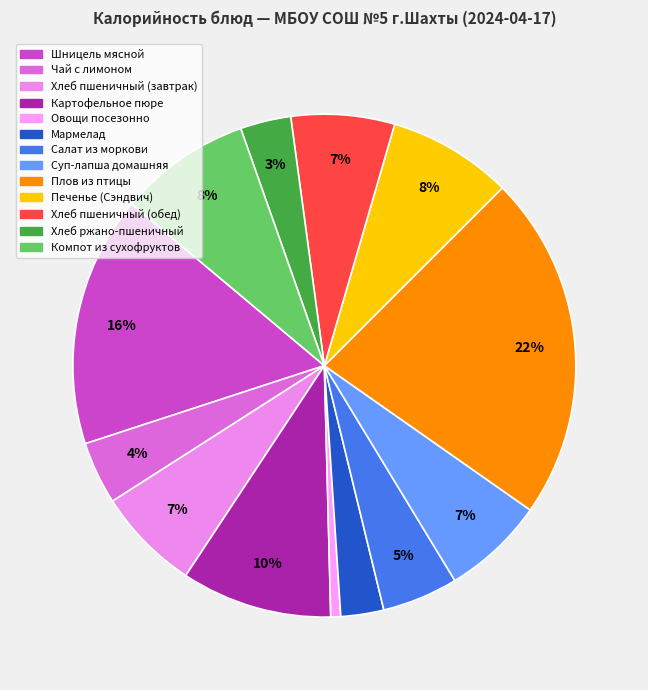

Do Овощи посезонно and Мармелад together represent more than half of the pie?

No